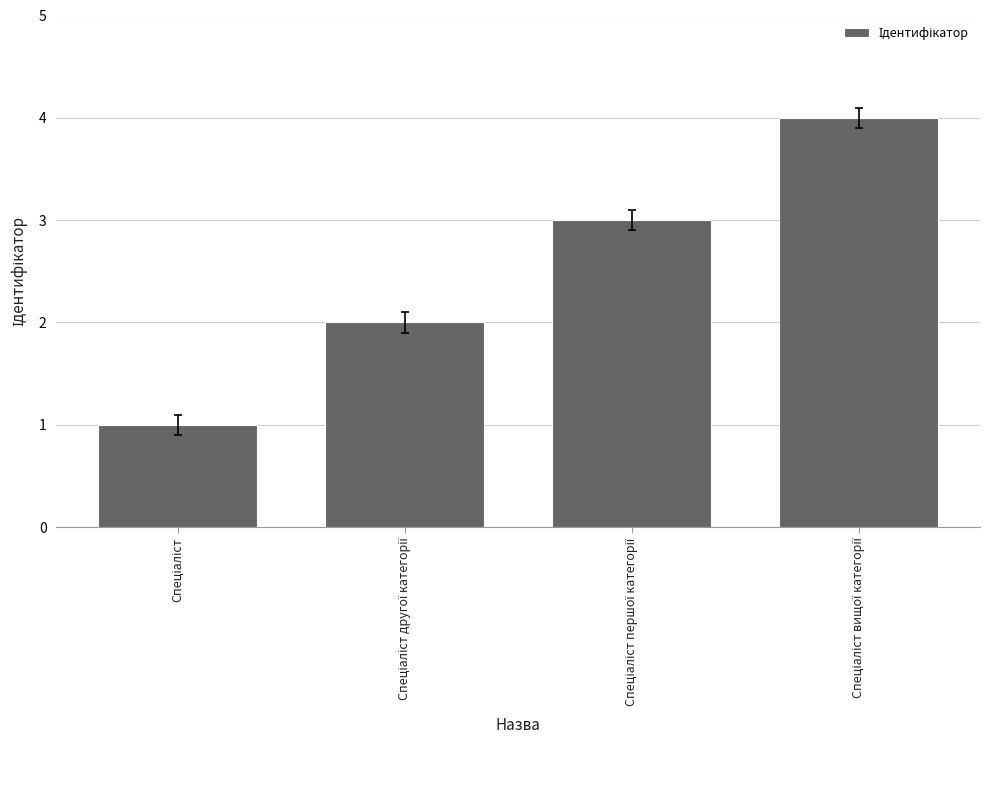

What is the greatest value displayed?

4